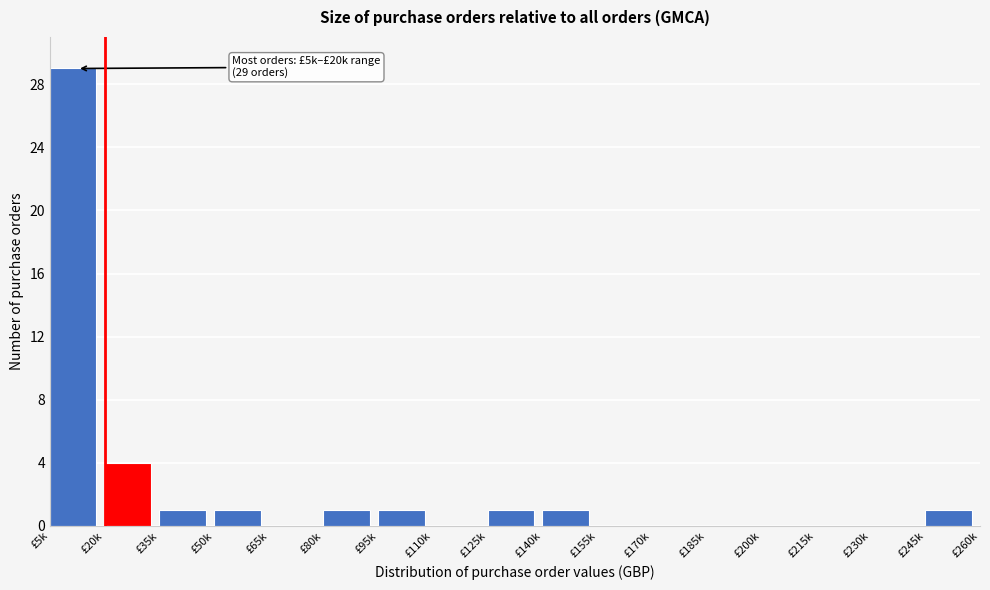

Reading right to left, what are all the values shown in this chart?

£245k=1	£230k=0	£215k=0	£200k=0	£185k=0	£170k=0	£155k=0	£140k=1	£125k=1	£110k=0	£95k=1	£80k=1	£65k=0	£50k=1	£35k=1	£20k=4	£5k=29